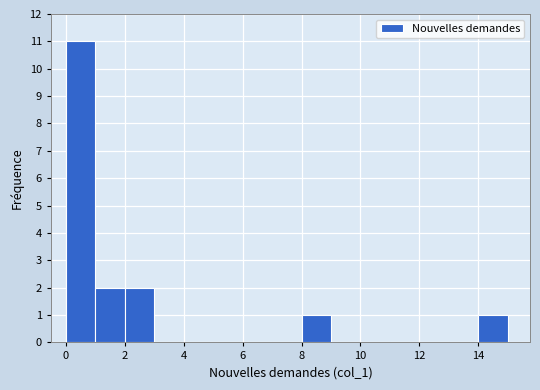

Reading left to right, transcribe this chart: for each bar, give the range it covers on the x-axis and its height. The values are not printed on the chart, so give them approximately, as read against the axis.

0 to 1: 11
1 to 2: 2
2 to 3: 2
3 to 4: 0
4 to 5: 0
5 to 6: 0
6 to 7: 0
7 to 8: 0
8 to 9: 1
9 to 10: 0
10 to 11: 0
11 to 12: 0
12 to 13: 0
13 to 14: 0
14 to 15: 1